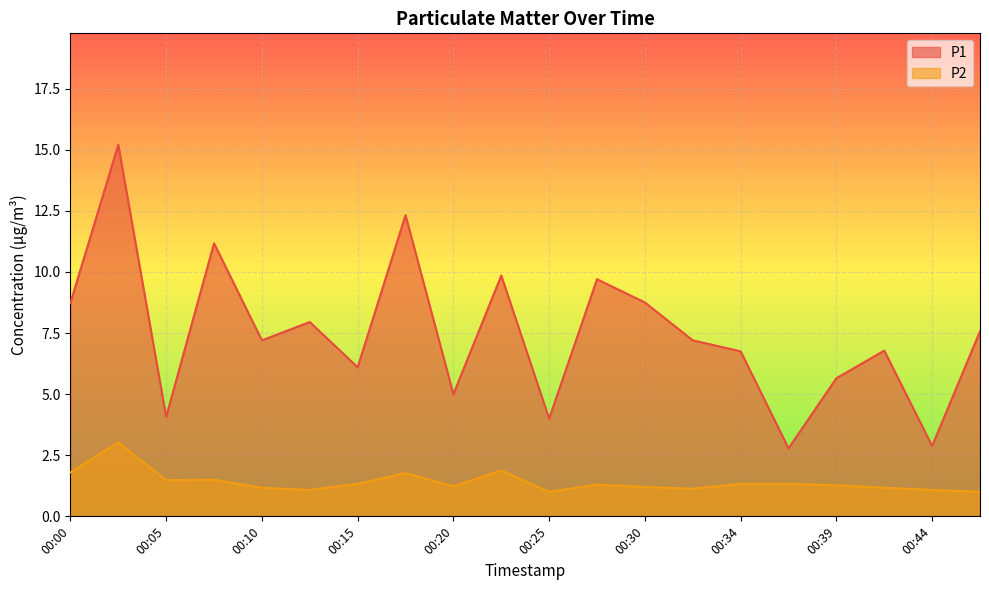

What is the difference between the second highest and second lowest values in the P1 series?

9.4